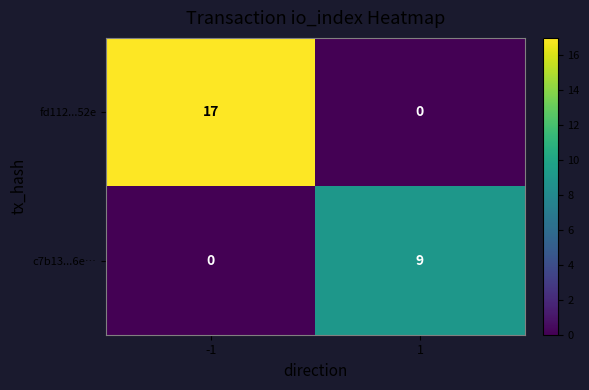

Which series has the largest range (max minus min)?

fd112...52e